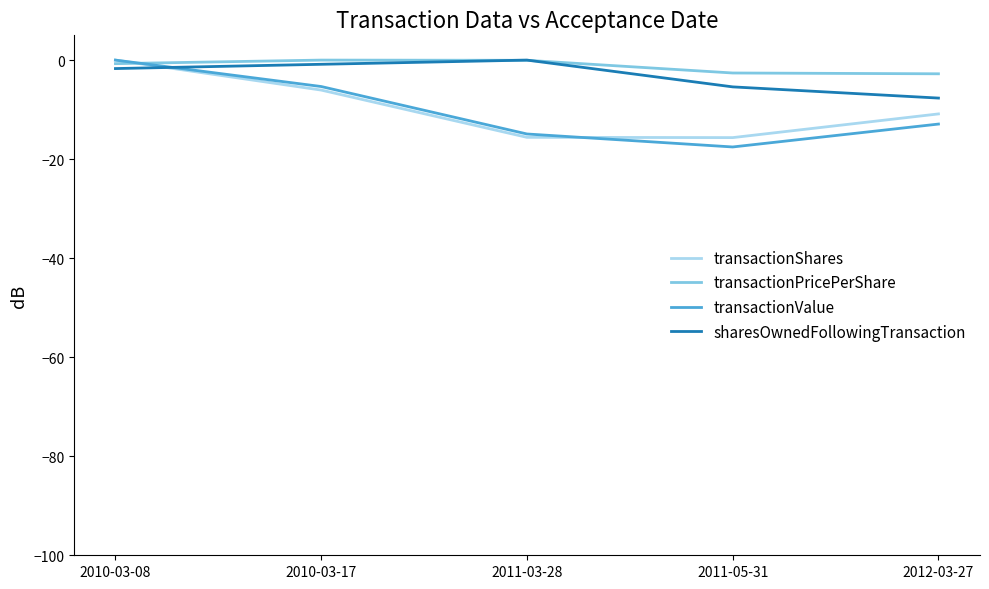

What is the difference between the highest and lowest values at 2012-03-27?

10.2